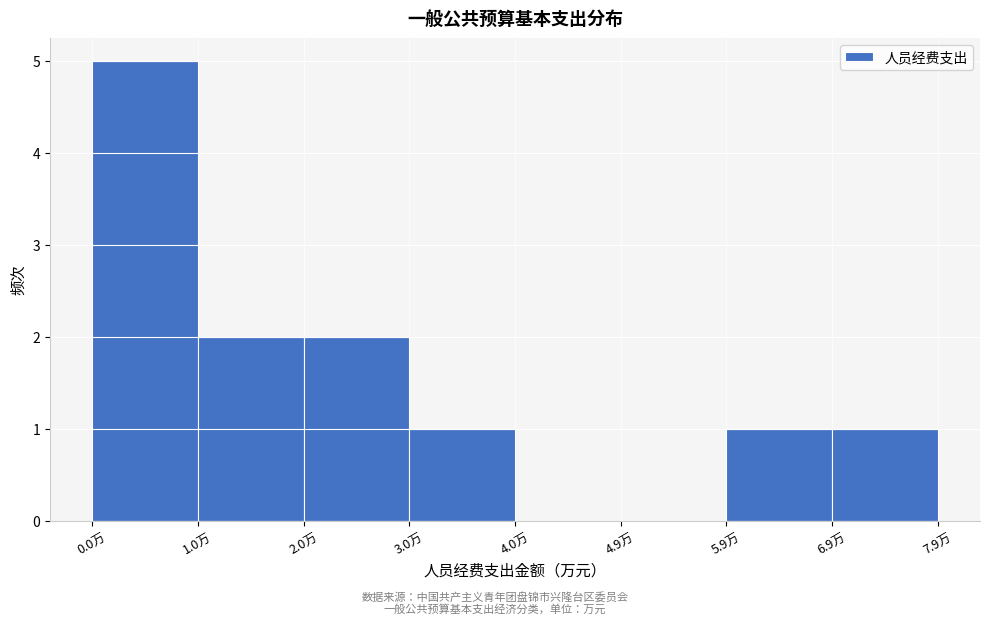

How tall is the bar that spans 6.9 to 7.9 on the x-axis? Neither the bar edges nor the heights are printed on the chart, so give them approximately, as read against the axes.

1